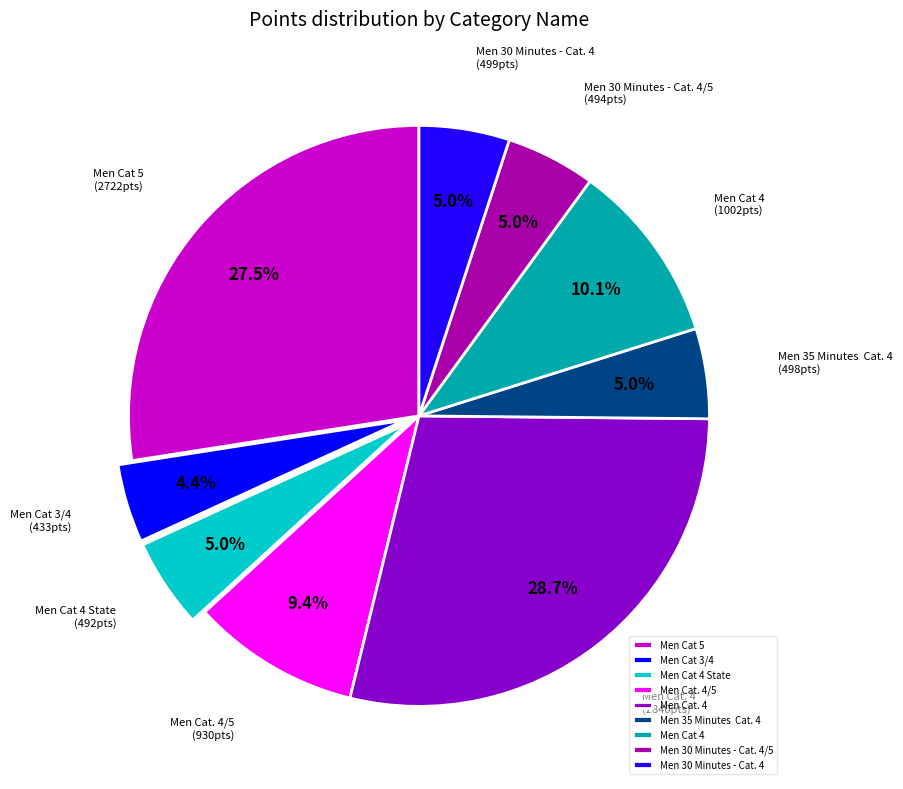

Combined, do Men Cat 4 State and Men 35 Minutes Cat. 4 account for over 50%?

No